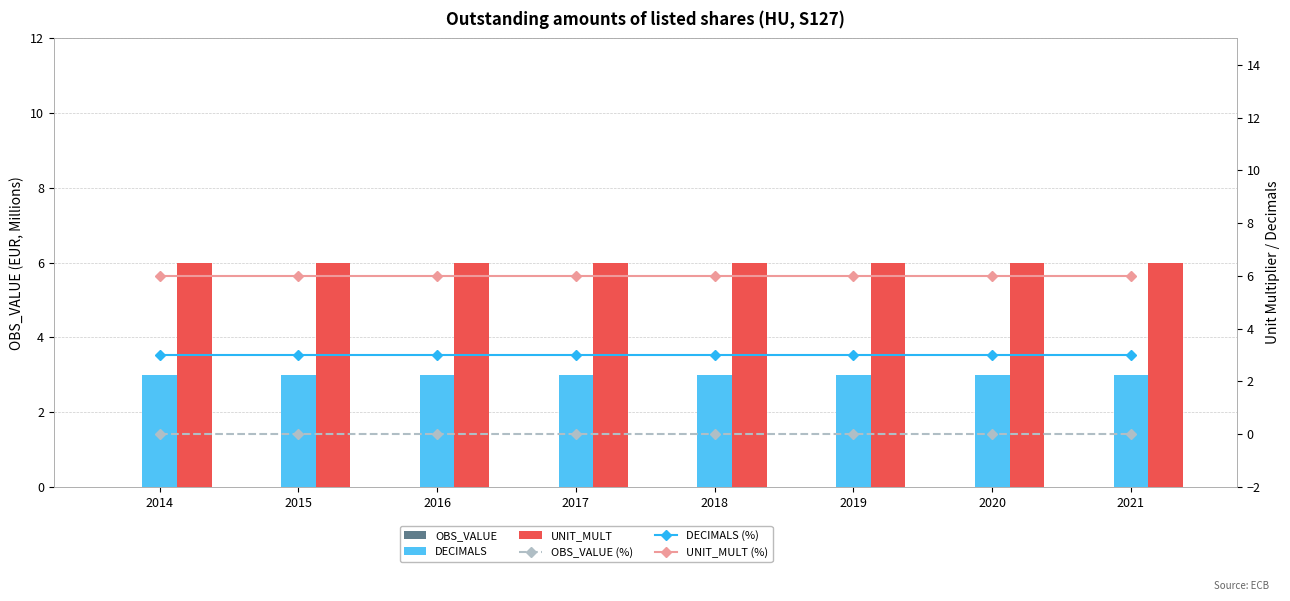

Which series has the largest total across all categories?

UNIT_MULT